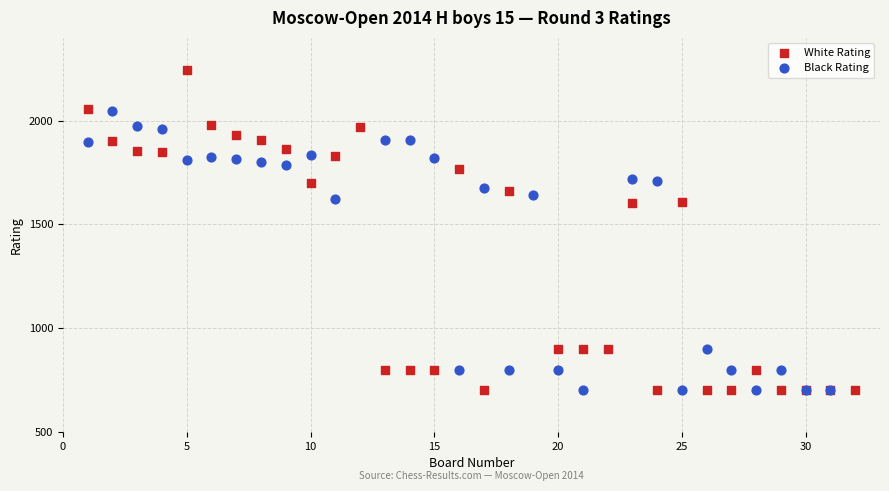

Which series has the widest spread of Y values?

White Rating